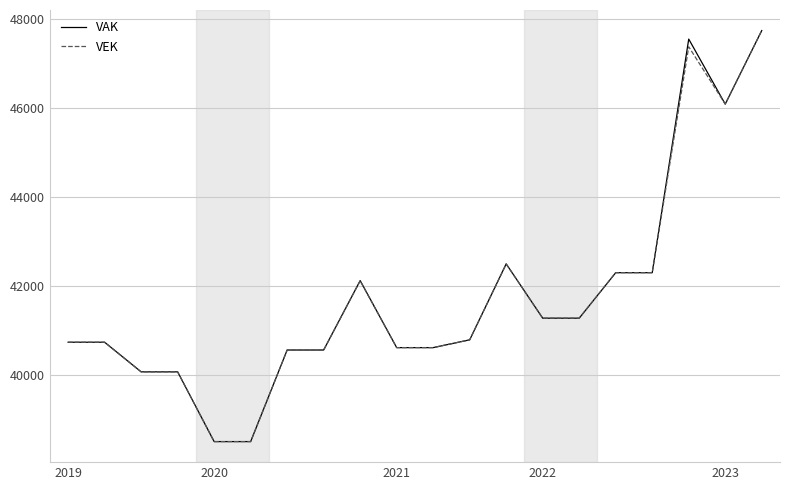

What is the smallest value displayed?

38494